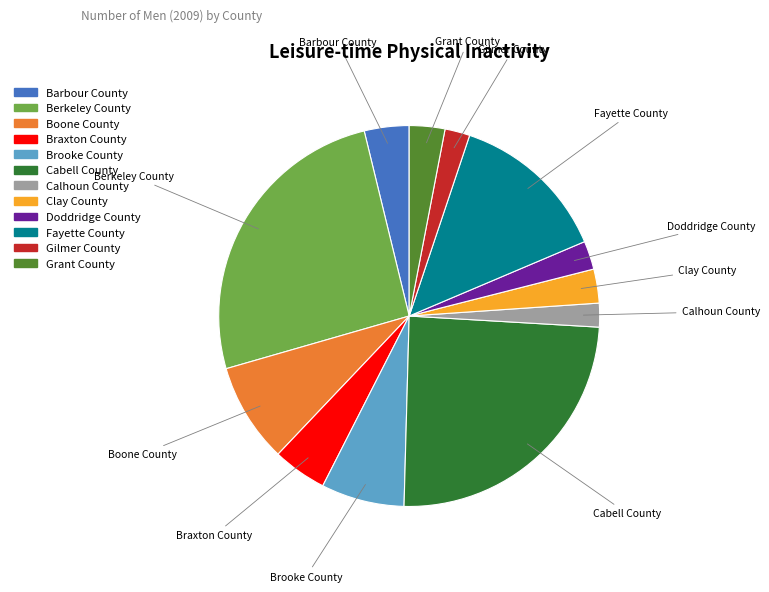

Between Grant County and Brooke County, which is larger?

Brooke County